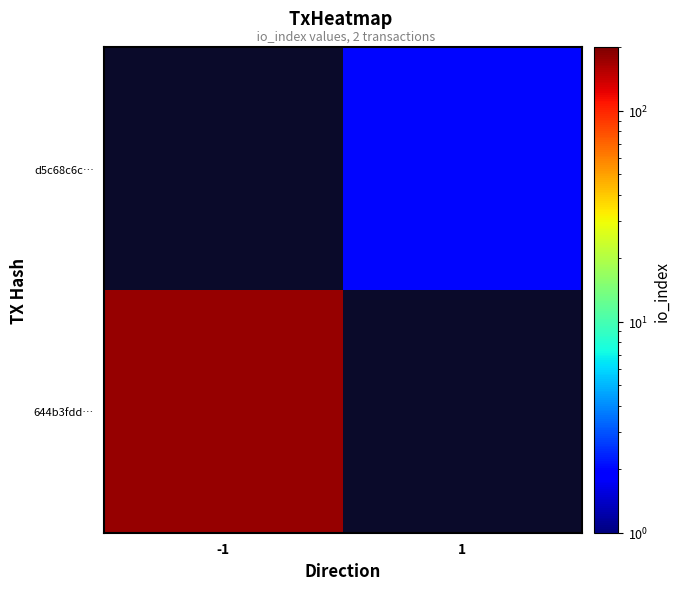

At how many categories does at least one series exceed 178?

1